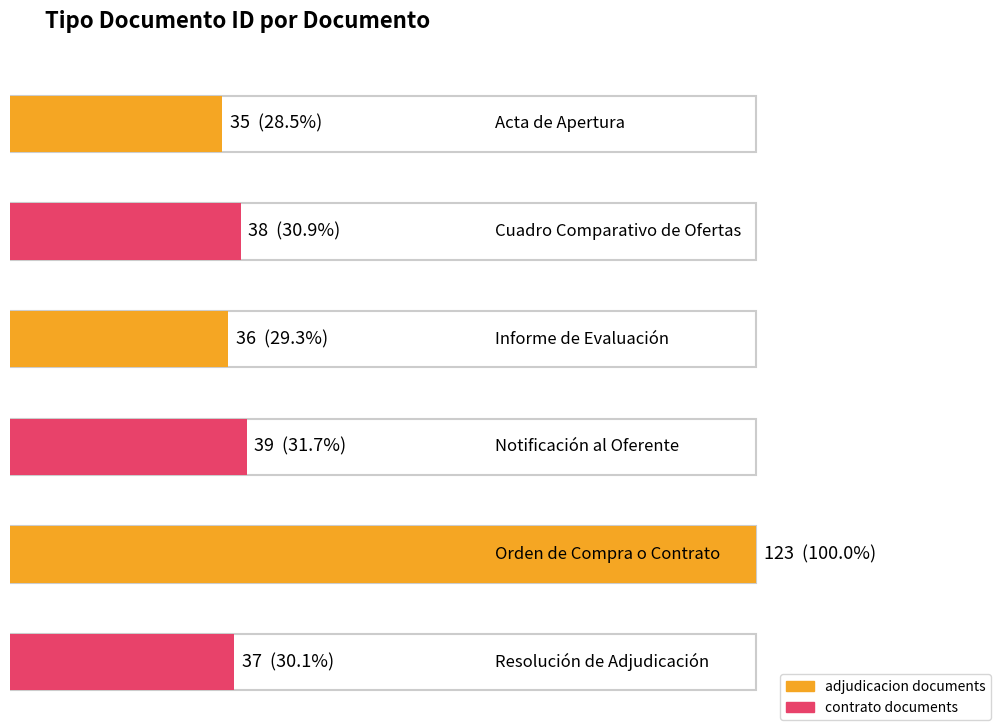

Reading left to right, transcribe all the data shown in this chart.

35	38	36	39	123	37